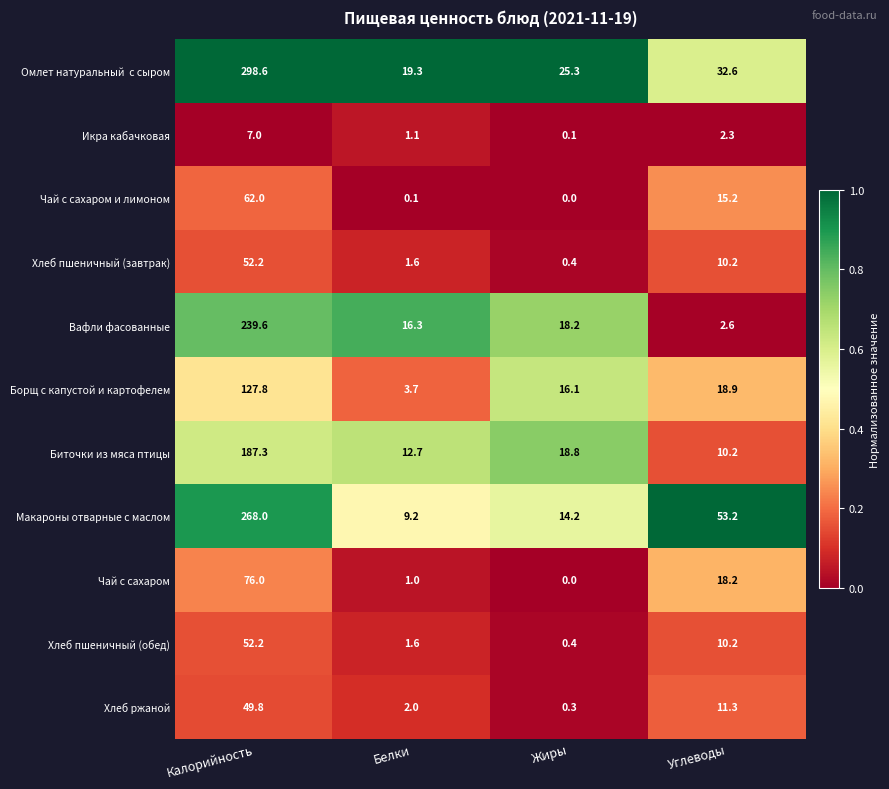

Rank the categories by Борщ с капустой и картофелем value from highest to lowest.

Калорийность, Углеводы, Жиры, Белки